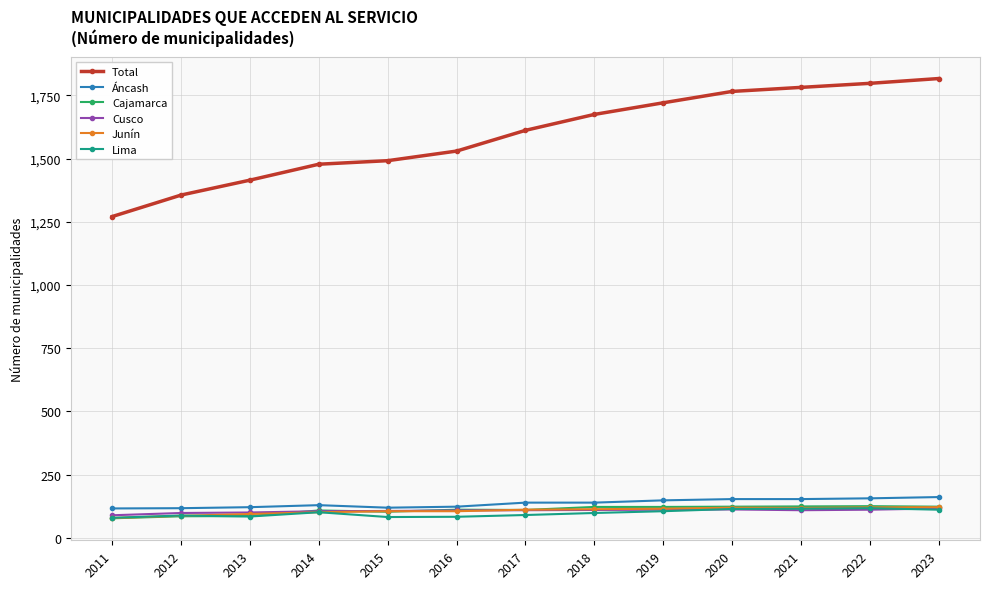

Which series has the largest range (max minus min)?

Total